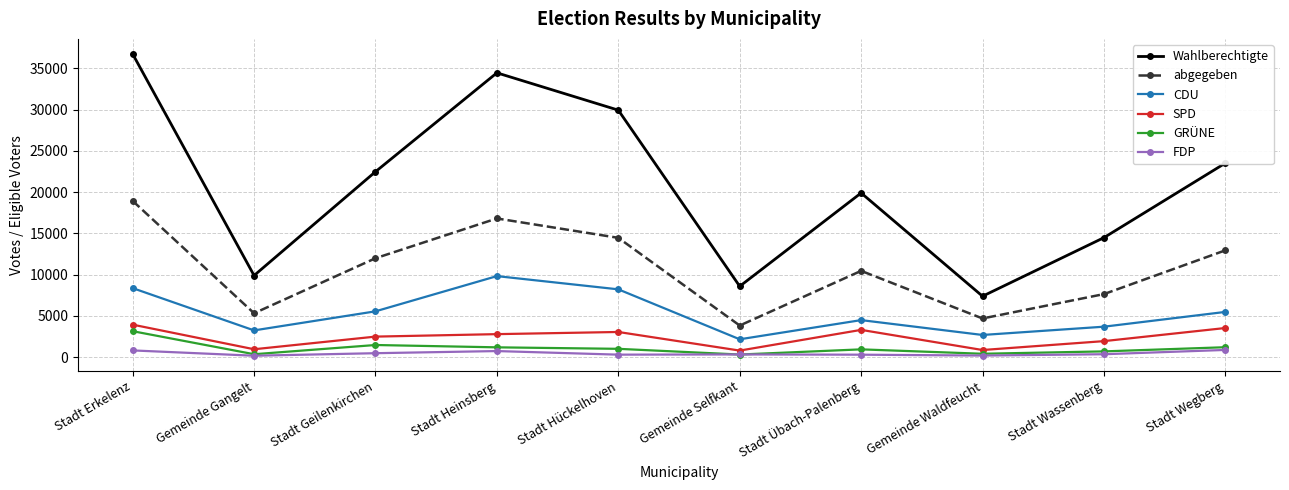

True or false: Wahlberechtigte and FDP cross at least once.

False